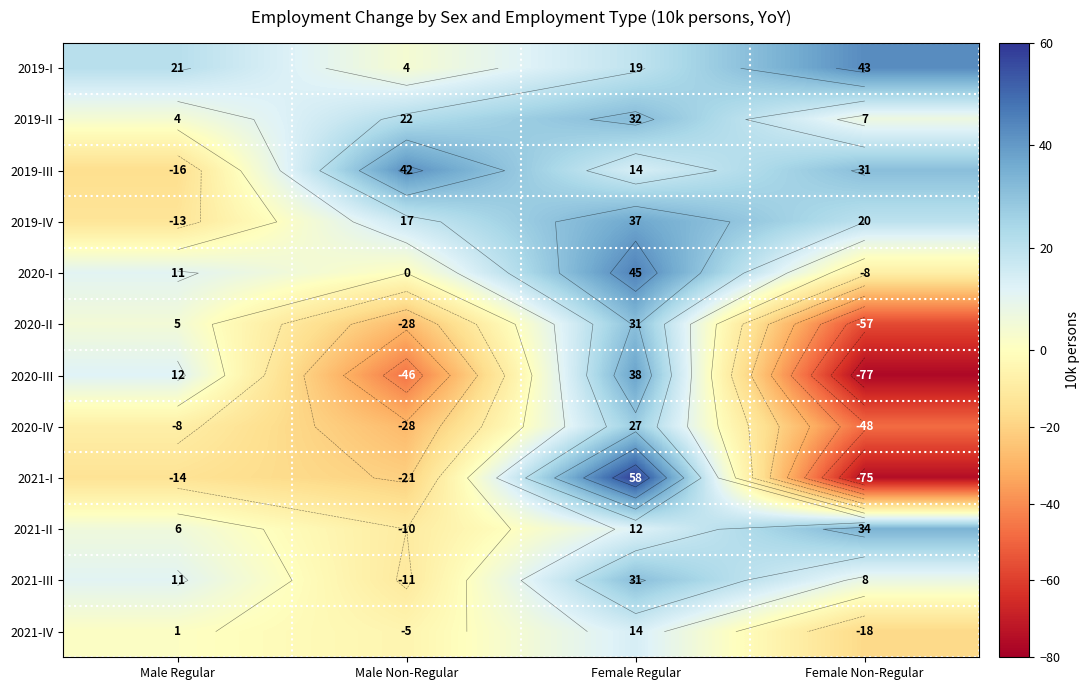

What is the sum of all 2019-I values?

87